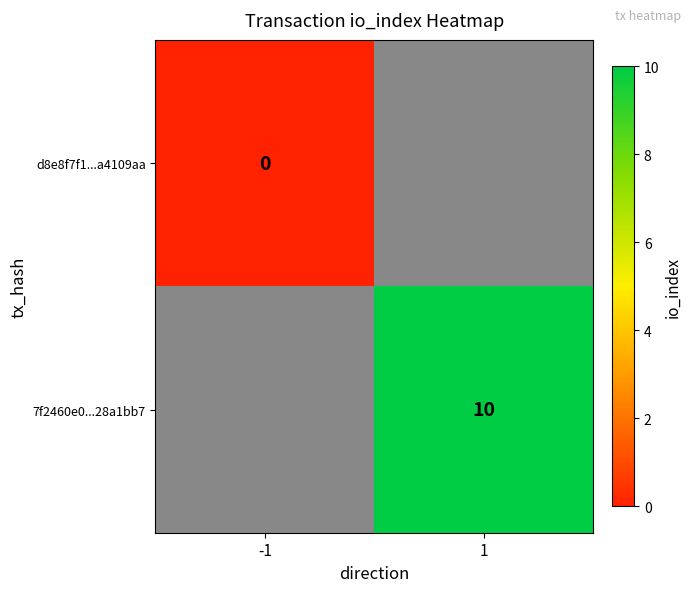

The value of 7f2460e0...28a1bb7 at 1 is 17. True or false?

False